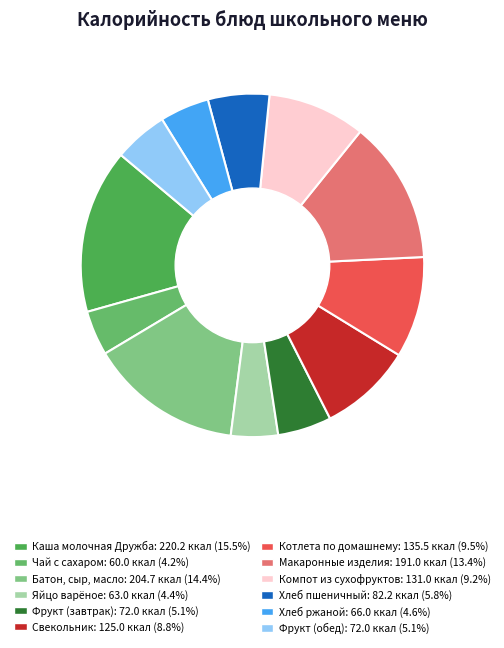

Is it true that Каша молочная Дружба is 28% of the pie?

False